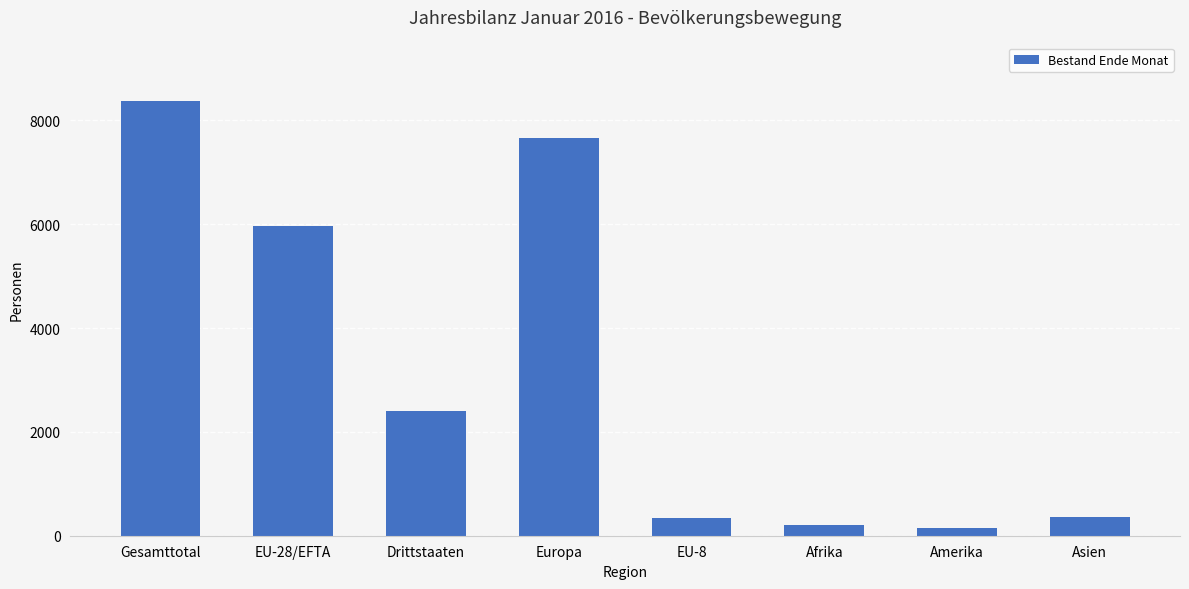

What position from the left is Afrika?

6